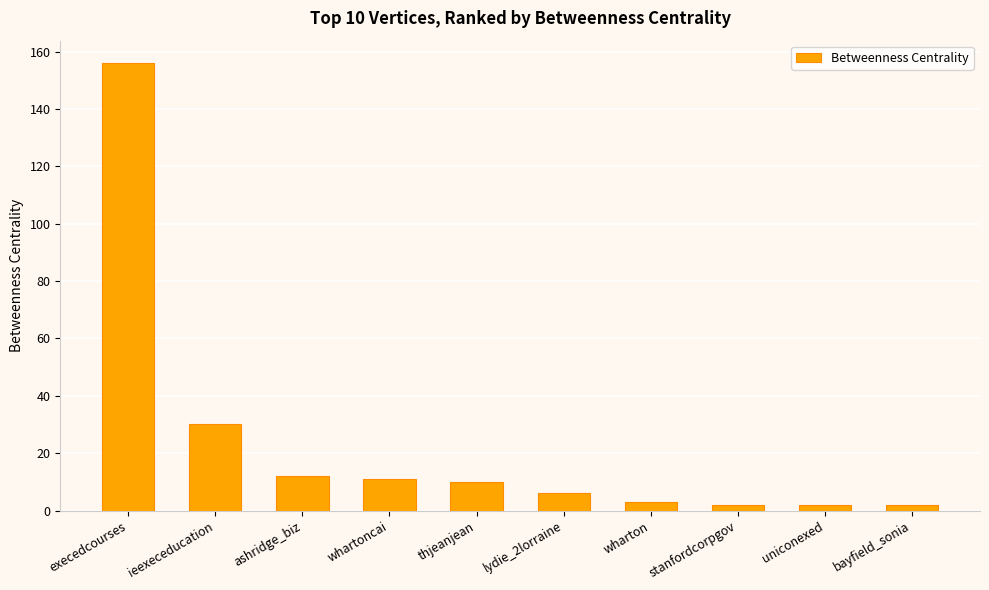

How many bars are there in total?

10